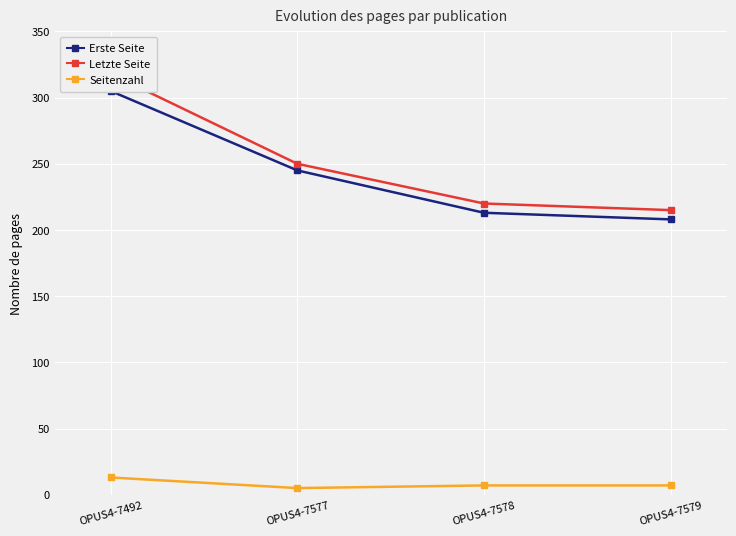

What is the average value of the Letzte Seite series?

251